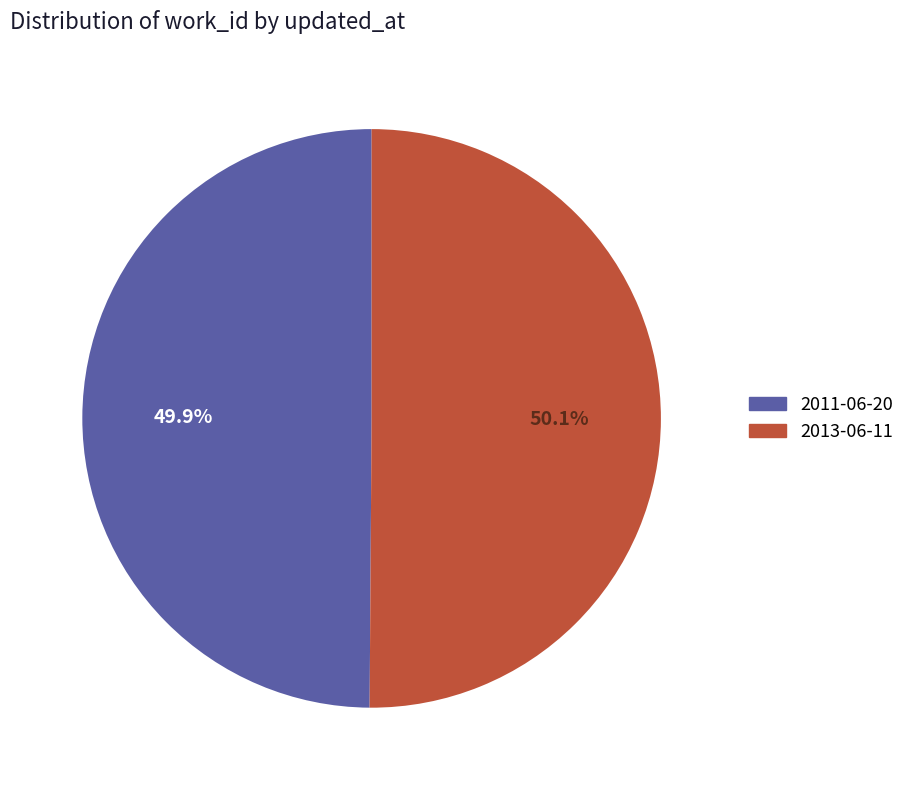

To the nearest percent, what portion does 2013-06-11 represent?

50%